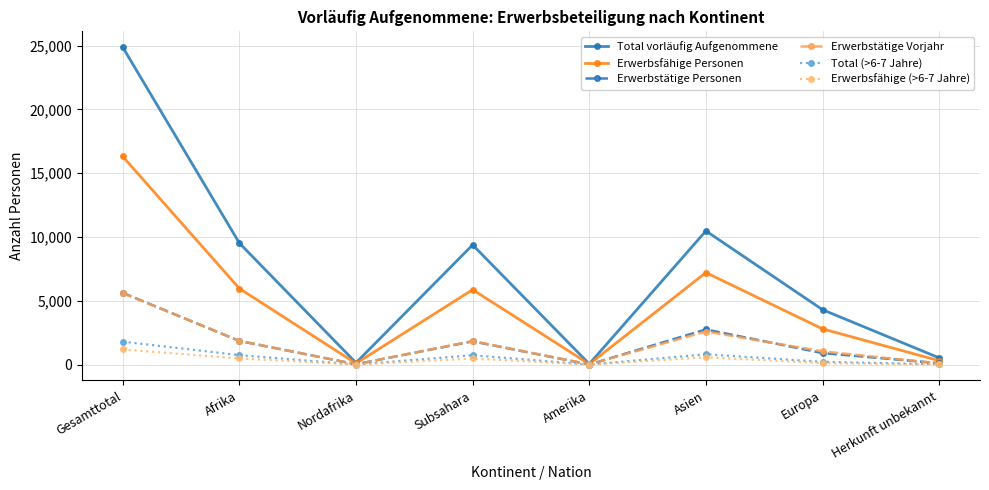

What is the label of the 2nd point from the left?

Afrika